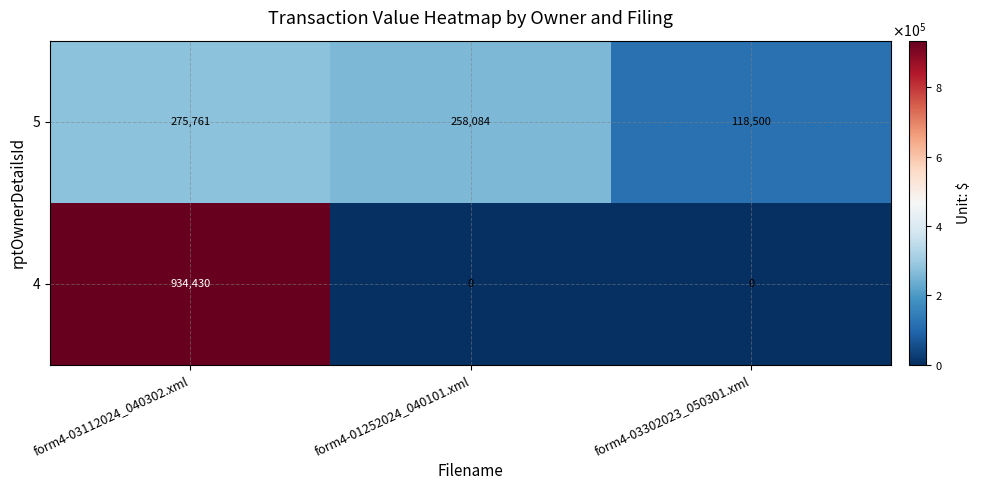

Which category has the highest value in the 5 series?

form4-03112024_040302.xml